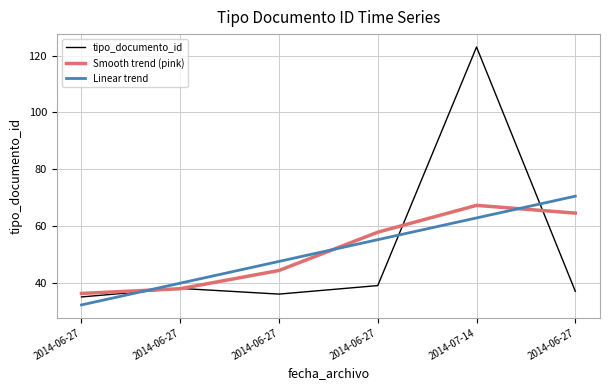

What are all the series names shown in the legend?

tipo_documento_id, Smooth trend (pink), Linear trend